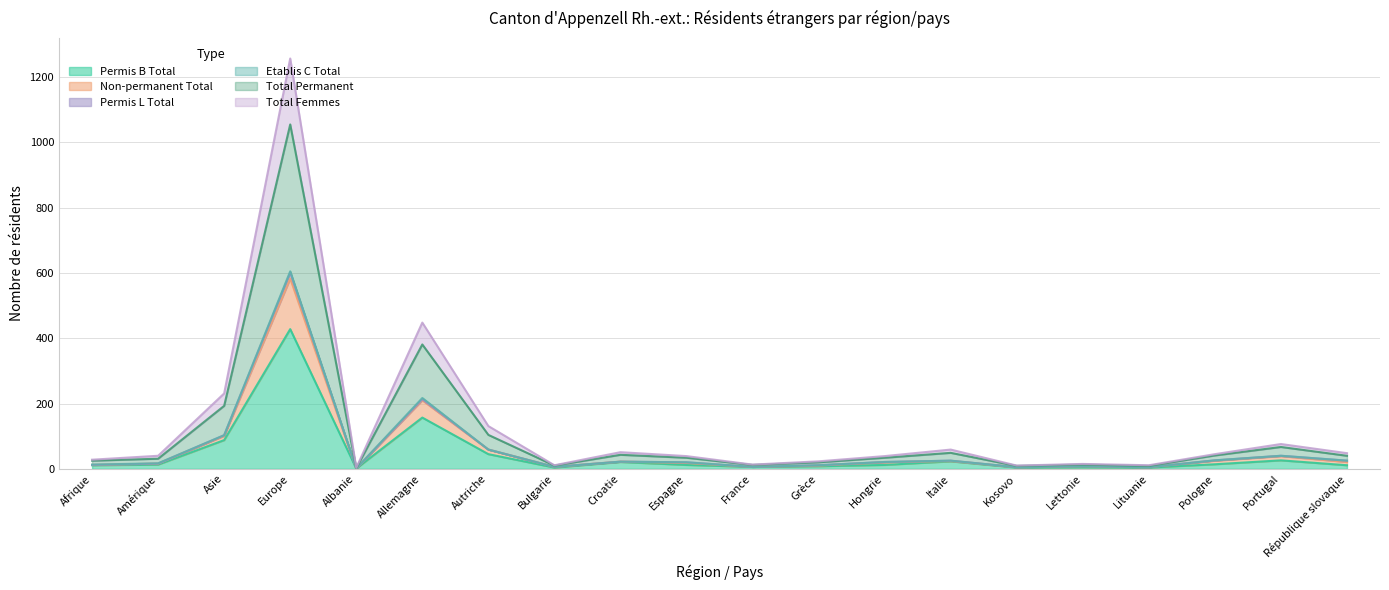

What position from the left is Pologne?

18